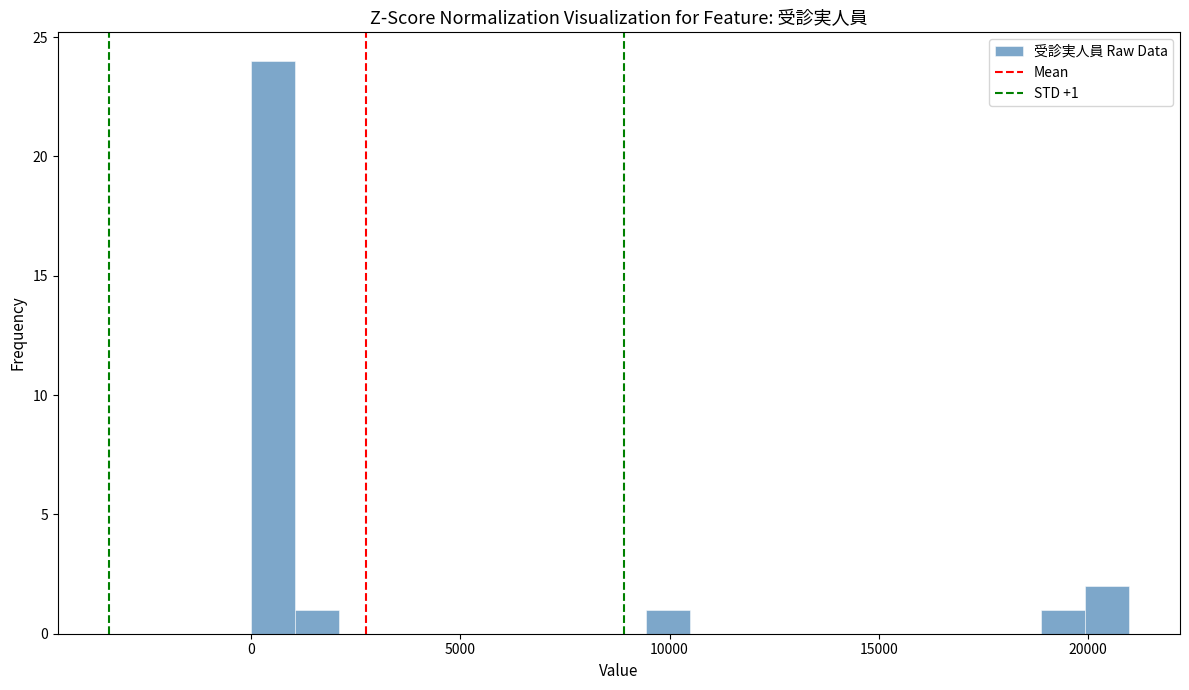

Read against the x-axis, roughly where is the centre of the tallest bar?

500